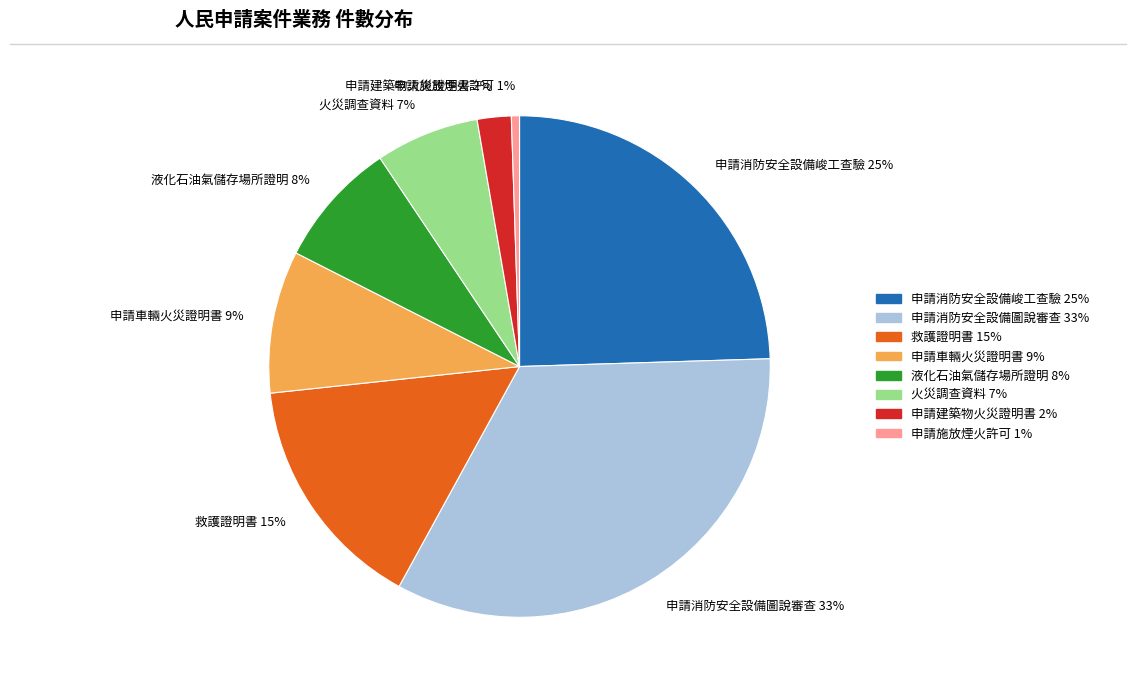

Rank the categories by value from lowest to highest.

申請施放煙火許可 1%, 申請建築物火災證明書 2%, 火災調查資料 7%, 液化石油氣儲存場所證明 8%, 申請車輛火災證明書 9%, 救護證明書 15%, 申請消防安全設備峻工查驗 25%, 申請消防安全設備圖說審查 33%